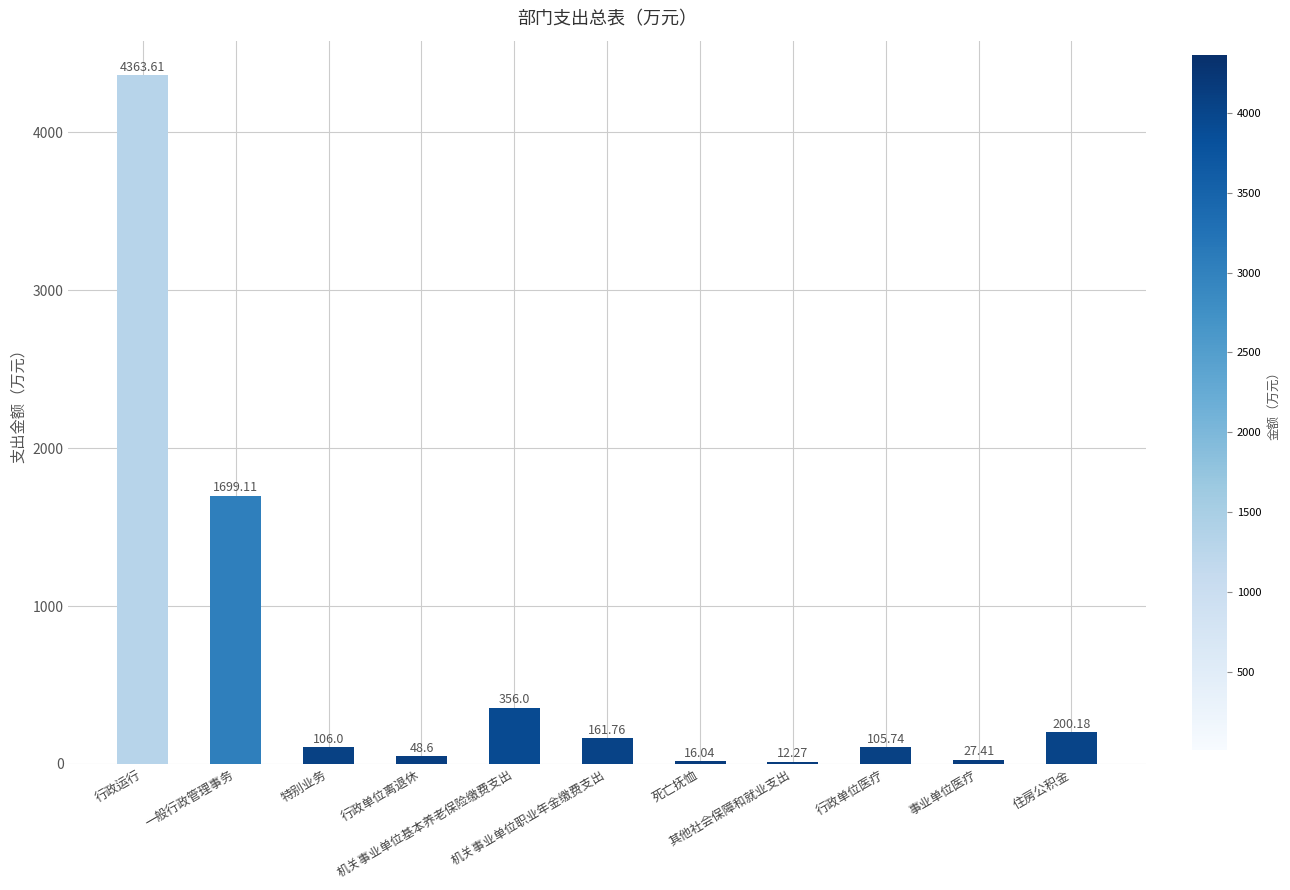

Are the bars horizontal?

No